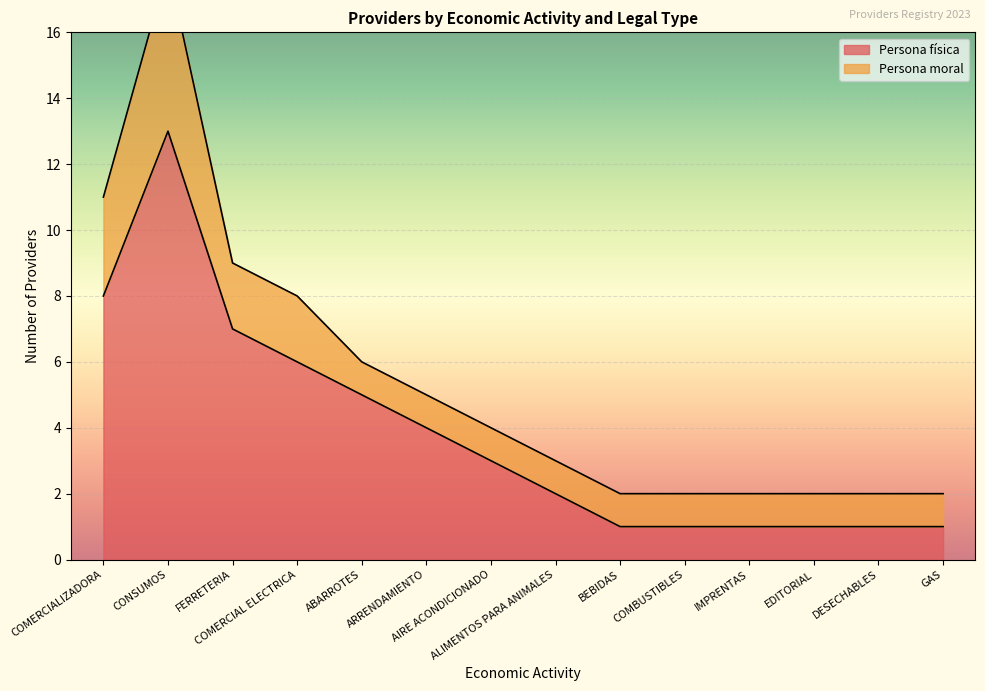

Reading left to right, extract all data points from this chart.

COMERCIALIZADORA=8	CONSUMOS=13	FERRETERIA=7	COMERCIAL ELECTRICA=6	ABARROTES=5	ARRENDAMIENTO=4	AIRE ACONDICIONADO=3	ALIMENTOS PARA ANIMALES=2	BEBIDAS=1	COMBUSTIBLES=1	IMPRENTAS=1	EDITORIAL=1	DESECHABLES=1	GAS=1